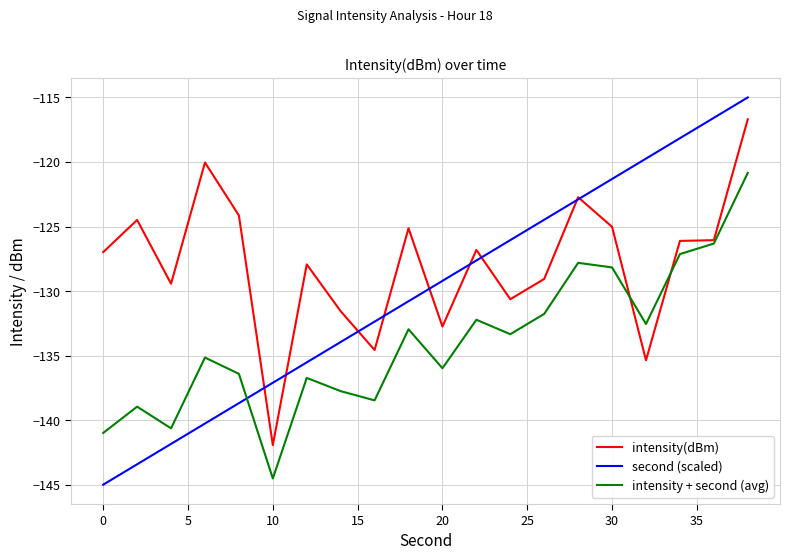

Which series has the largest range (max minus min)?

second (scaled)